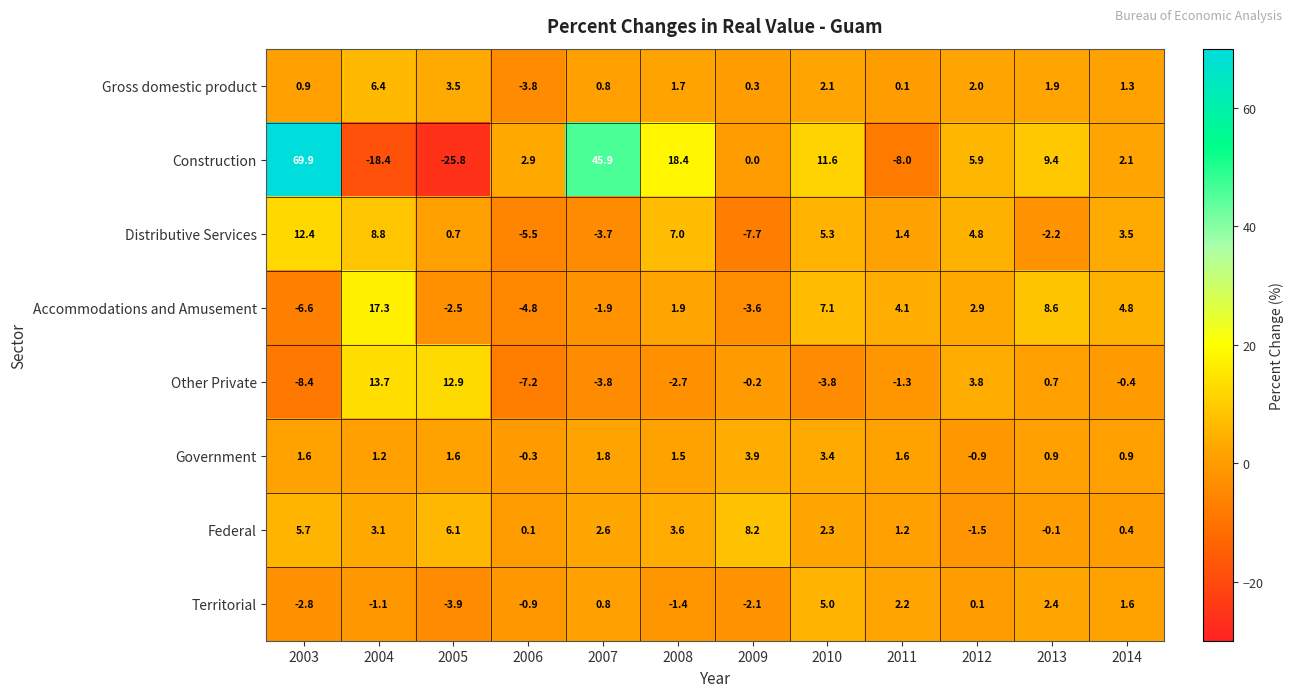

Rank the series at 2003 from lowest to highest value.

Other Private, Accommodations and Amusement, Territorial, Gross domestic product, Government, Federal, Distributive Services, Construction